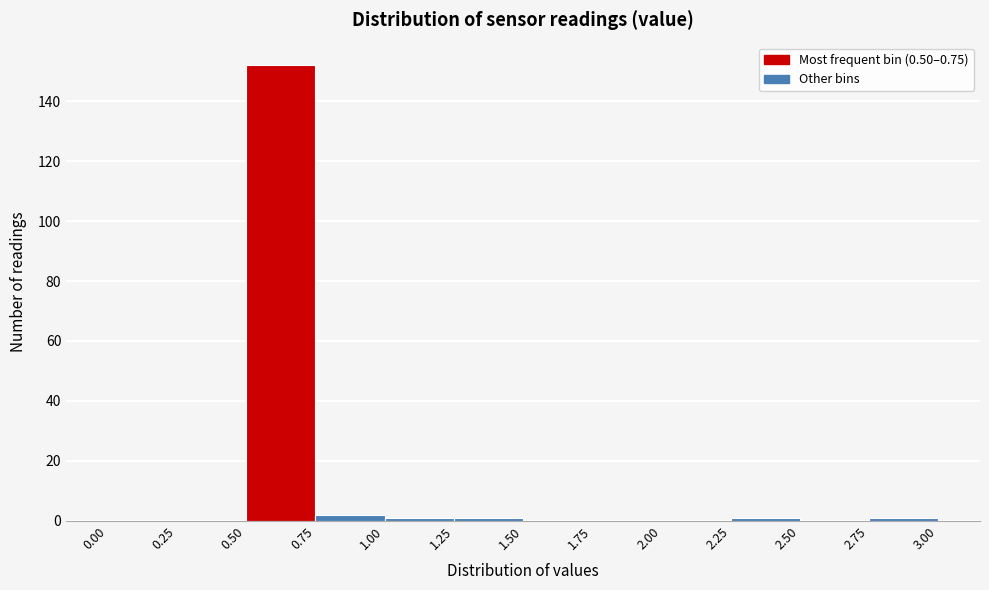

How tall is the bar that spans 0.75 to 1.00 on the x-axis? The values are not printed on the chart, so give them approximately, as read against the axis.

2